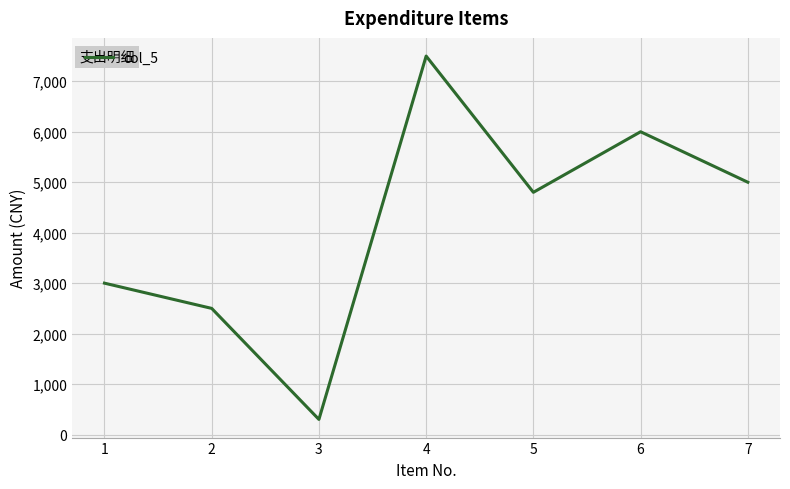

What is the difference between the maximum and minimum values?

7200